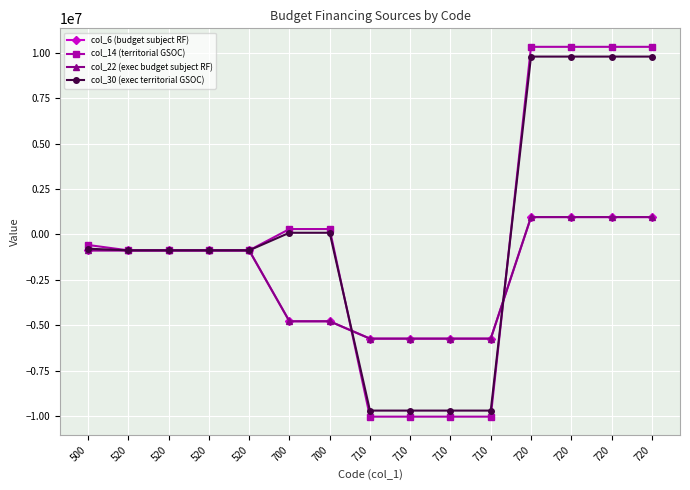

Rank the series by their maximum value, from lowest to highest.

col_22 (exec budget subject RF), col_6 (budget subject RF), col_30 (exec territorial GSOC), col_14 (territorial GSOC)